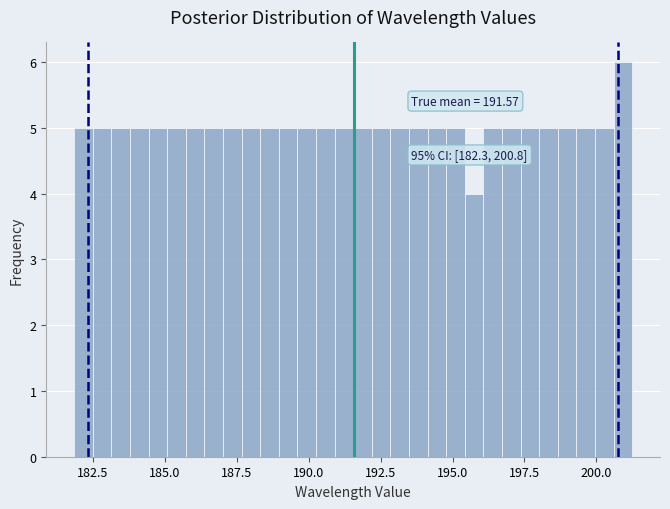

Around what value on the x-axis is the tallest bar? Give the approximate position of its centre, as read against the axis.

201.0